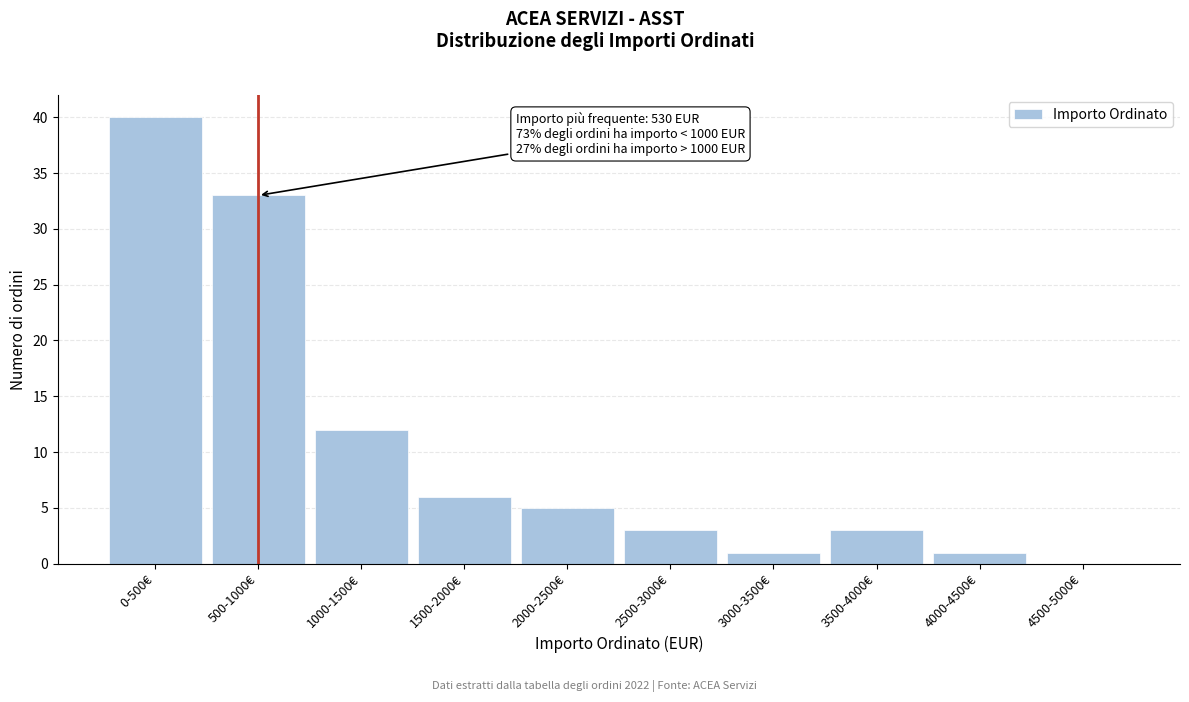

Reading right to left, extract all data points from this chart.

4500-5000€=0	4000-4500€=1	3500-4000€=3	3000-3500€=1	2500-3000€=3	2000-2500€=5	1500-2000€=6	1000-1500€=12	500-1000€=33	0-500€=40